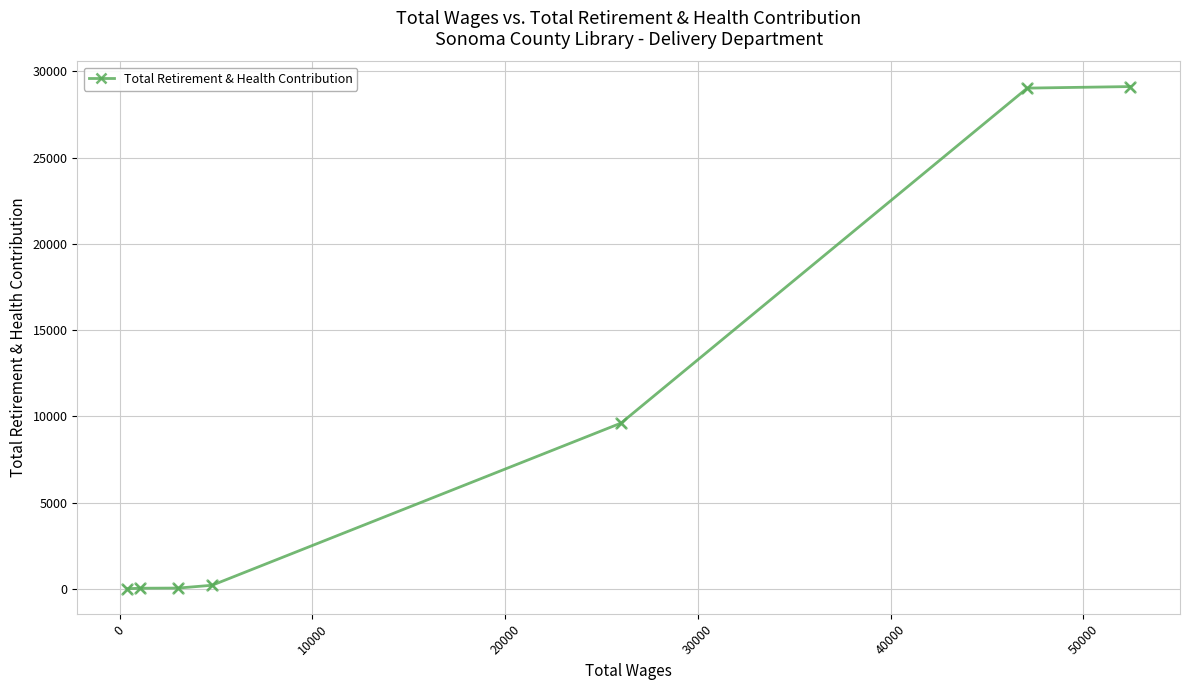

What is the average value?

9727